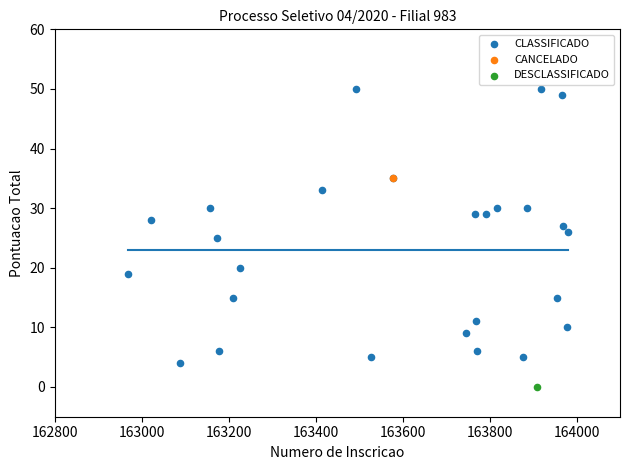

What are all the series names shown in the legend?

CLASSIFICADO, CANCELADO, DESCLASSIFICADO